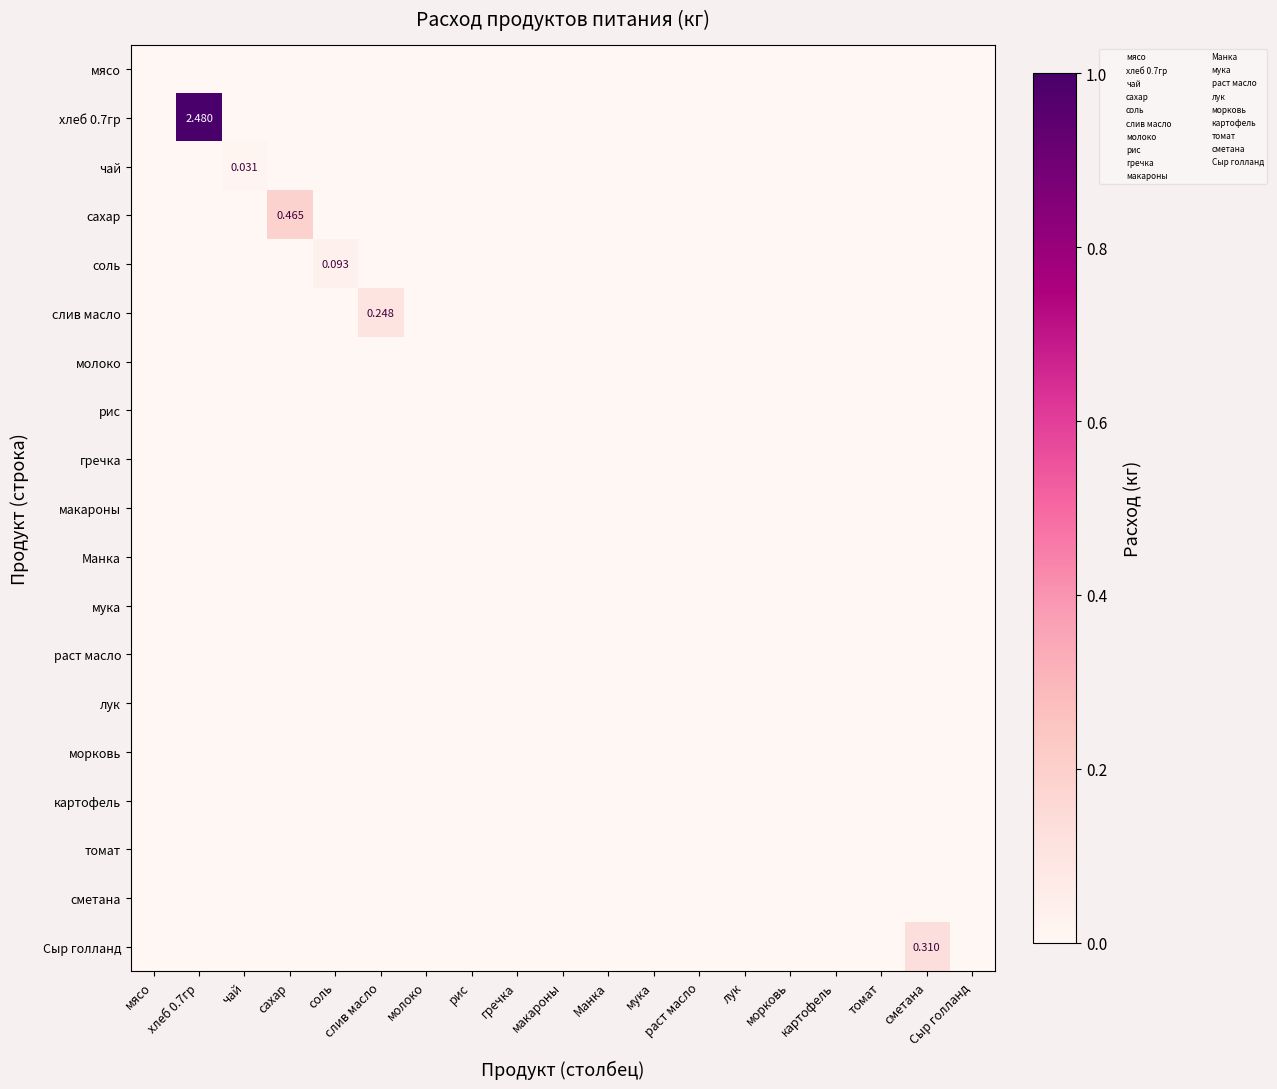

At which category is the sum across all series the highest?

хлеб 0.7гр